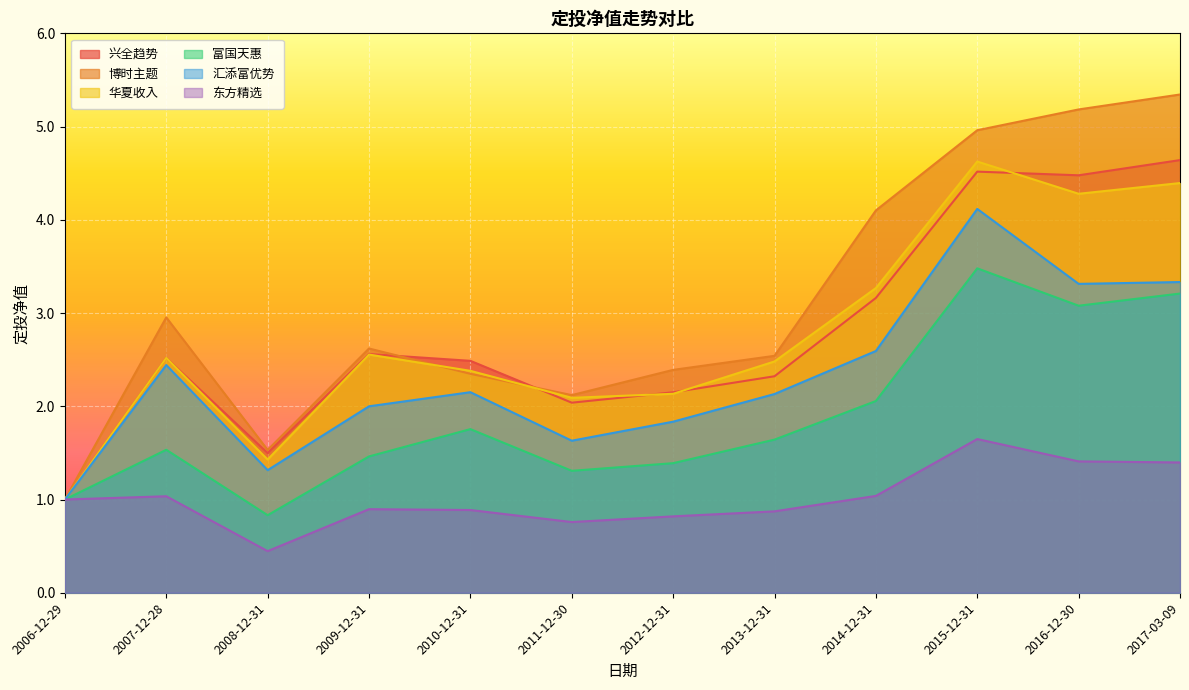

How many lines are shown in the chart?

6